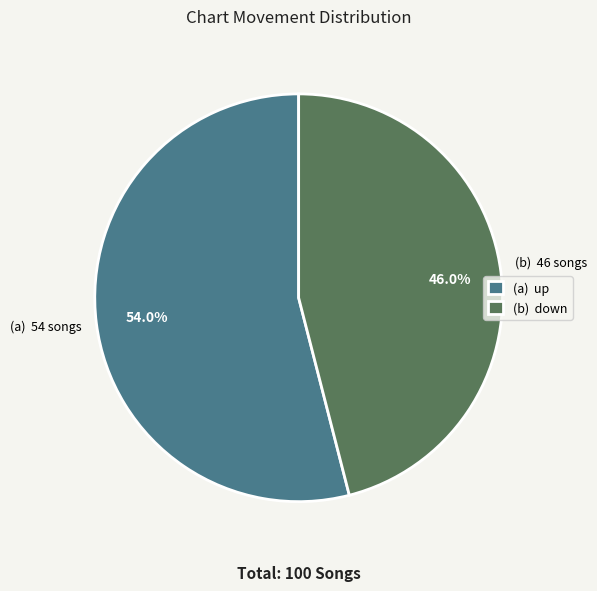

Which category accounts for the majority?

(a) up